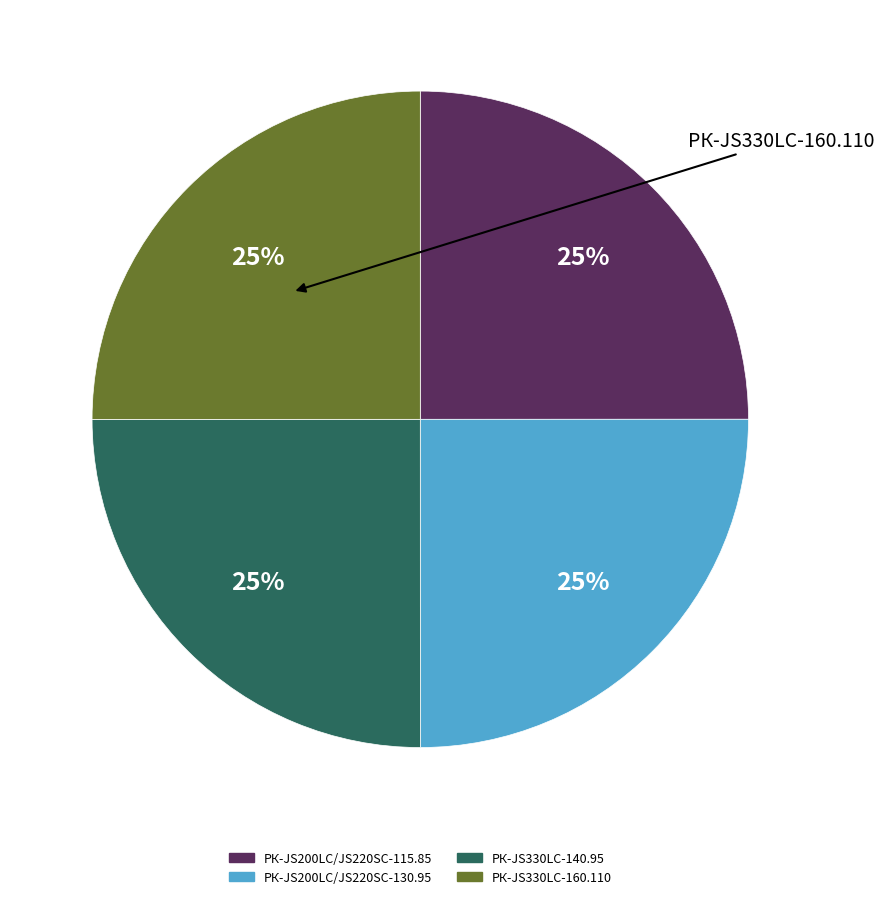

To the nearest percent, what is the combined percentage of РК-JS330LC-160.110 and РК-JS330LC-140.95?

50%